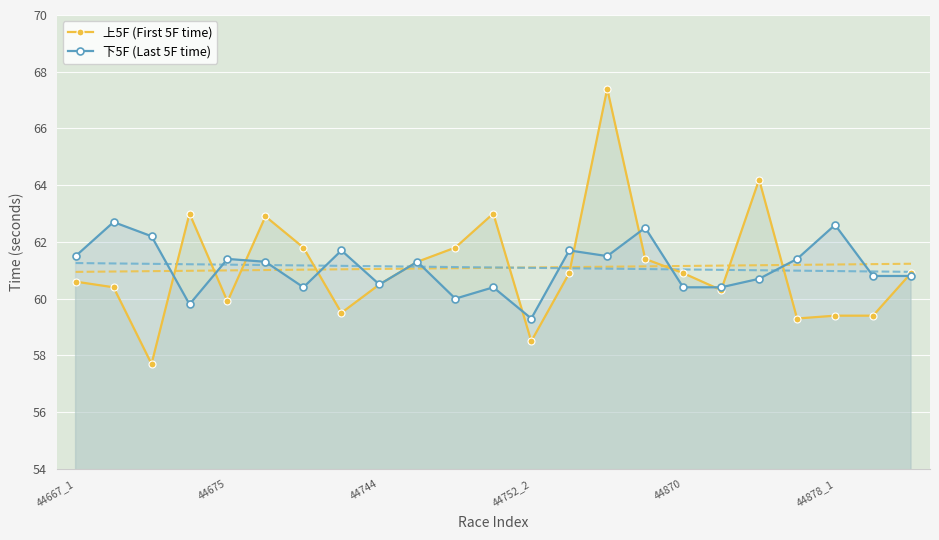

What is the label of the 9th point from the right?

14